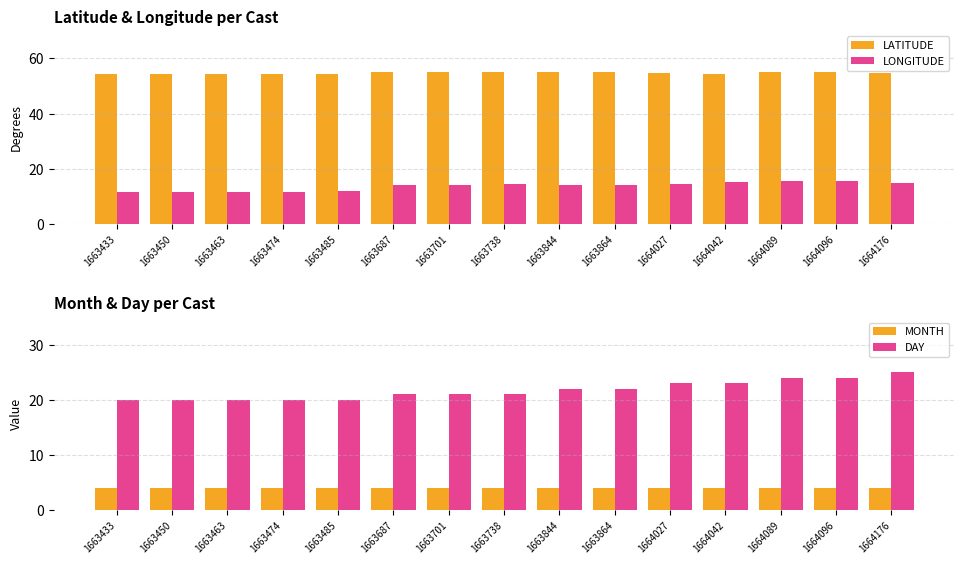

Count the number of data series in this chart.

4